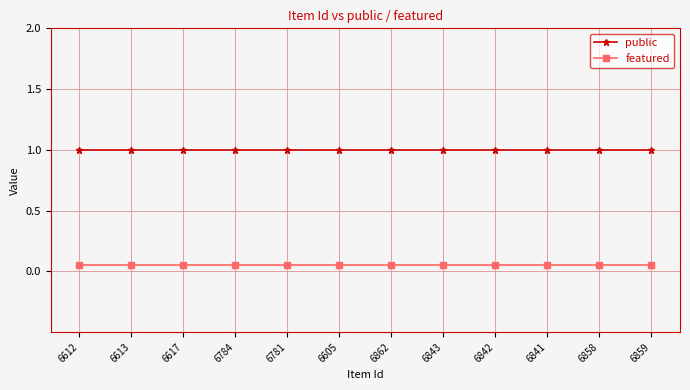

Rank the series by their average value, from highest to lowest.

public, featured